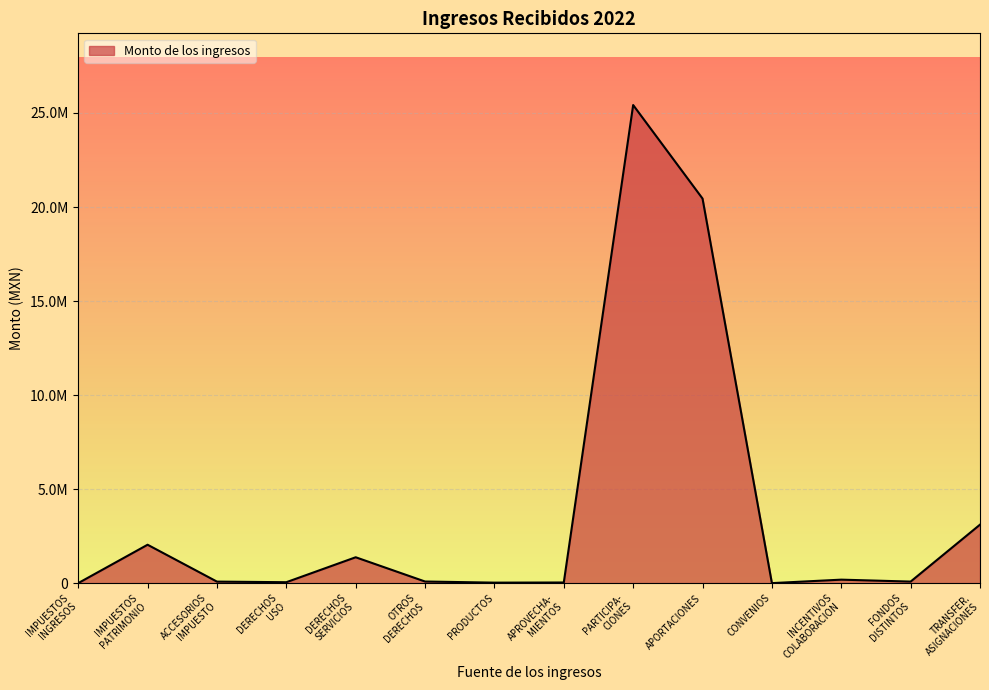

What is the label of the 3rd point from the right?

INCENTIVOS COLABORACION